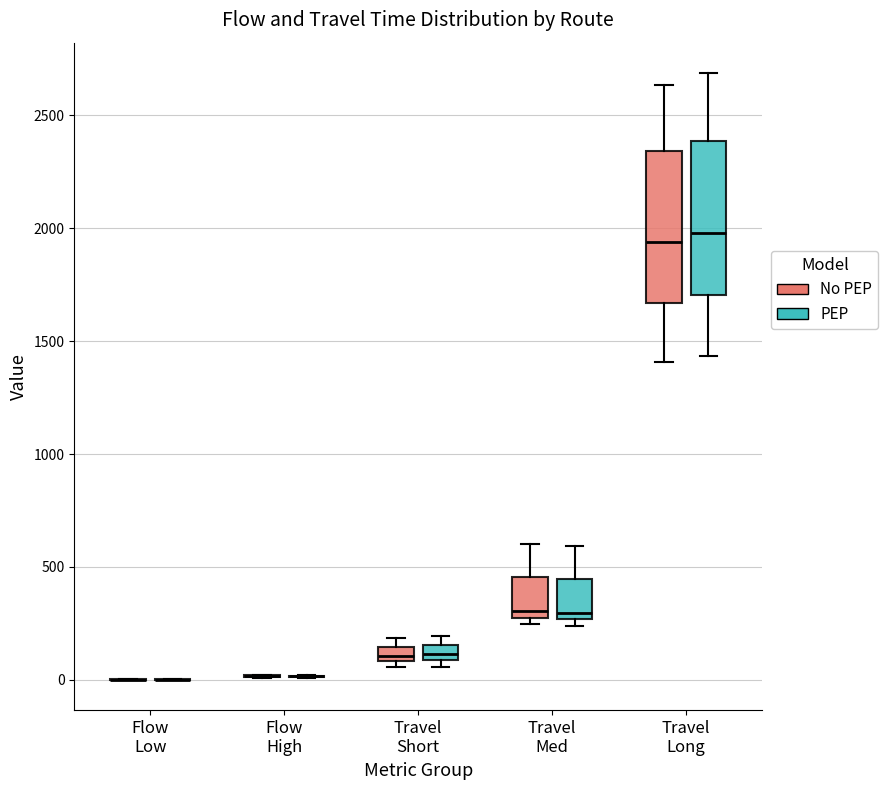

Where is the upper edge of the box for Travel Short (No PEP) on the y-axis? The values are not printed on the chart, so give them approximately, as read against the axis.

150